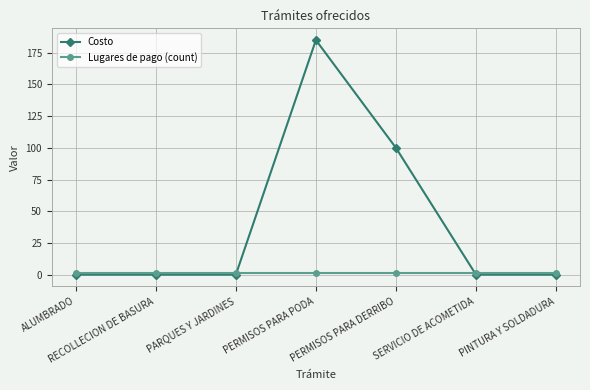

Reading right to left, list all the values displayed in this chart.

Costo: PINTURA Y SOLDADURA=0	SERVICIO DE ACOMETIDA=0	PERMISOS PARA DERRIBO=100	PERMISOS PARA PODA=185	PARQUES Y JARDINES=0	RECOLLECION DE BASURA=0	ALUMBRADO=0
Lugares de pago (count): PINTURA Y SOLDADURA=1	SERVICIO DE ACOMETIDA=1	PERMISOS PARA DERRIBO=1	PERMISOS PARA PODA=1	PARQUES Y JARDINES=1	RECOLLECION DE BASURA=1	ALUMBRADO=1